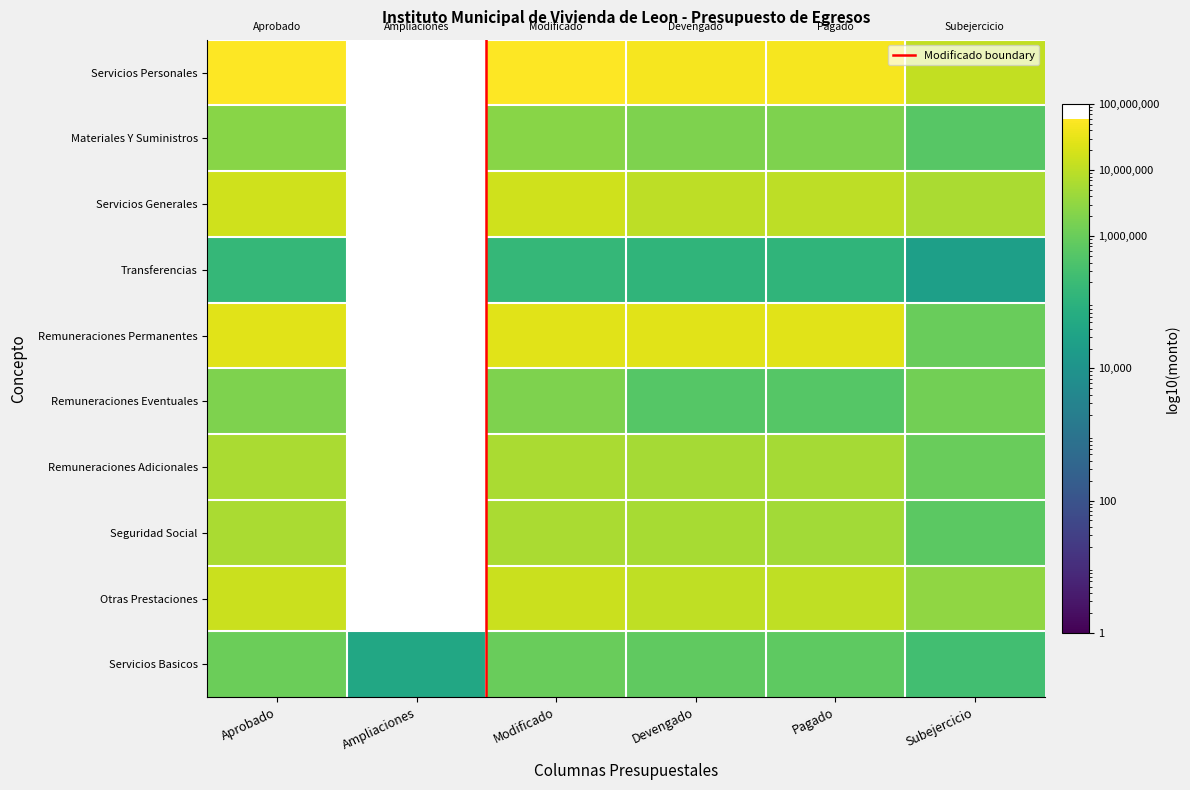

The value of Servicios Basicos at Subejercicio is 261945.7. True or false?

True